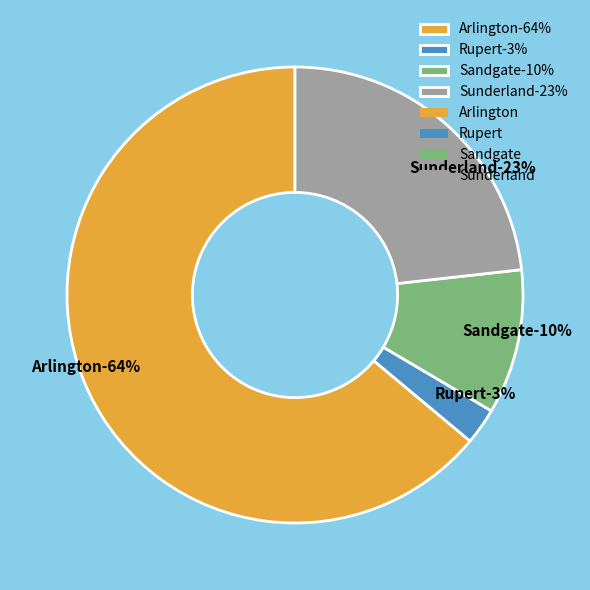

How many segments does this pie chart have?

4